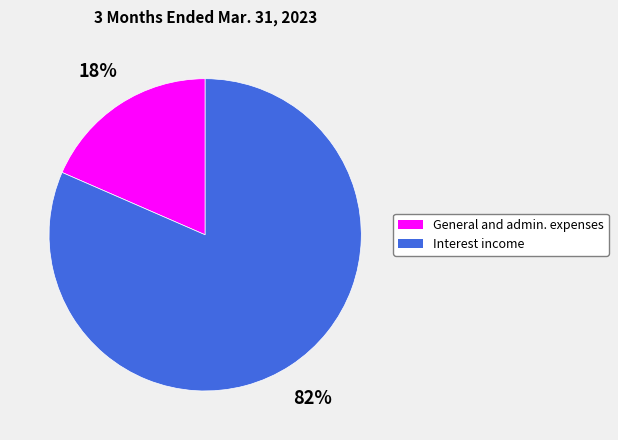

To the nearest percent, what is the average slice percentage?

50%